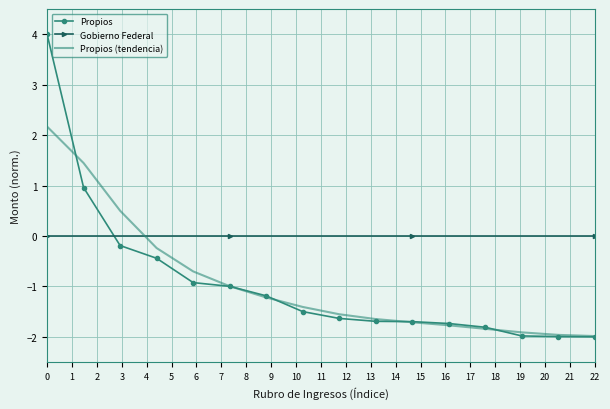

How many values are below zero?

14